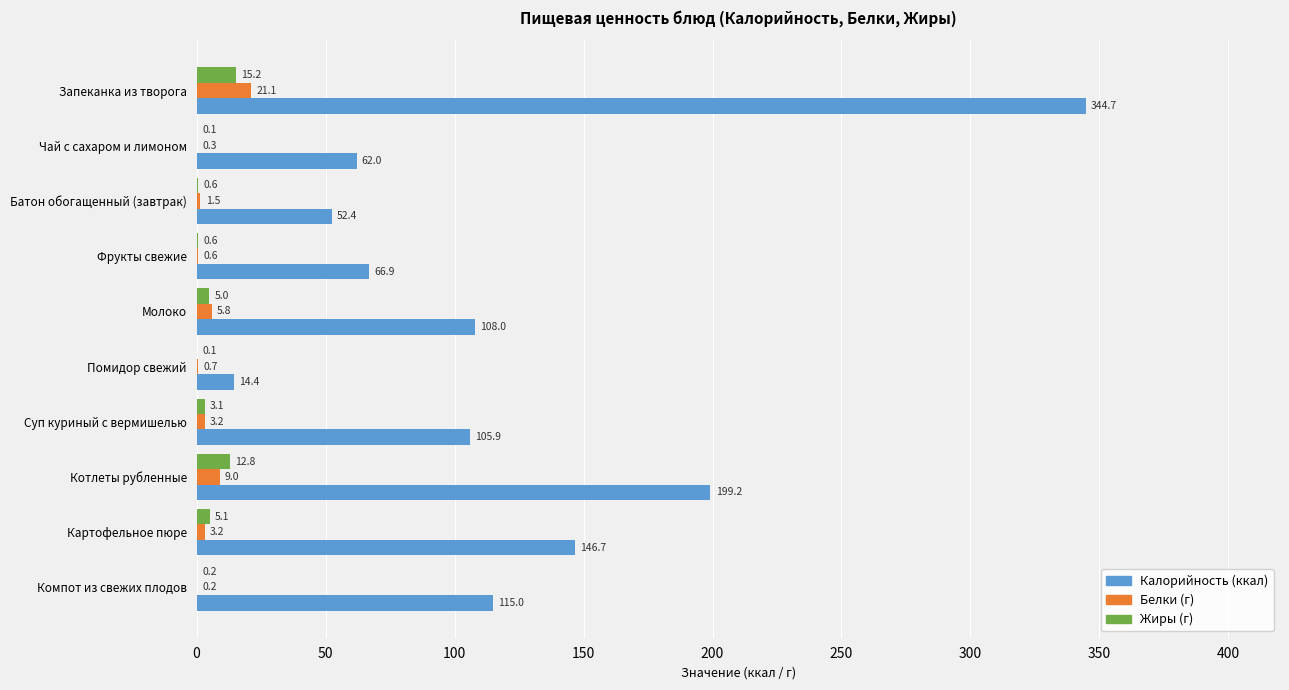

What is the total value across all series at Чай с сахаром и лимоном?

62.4